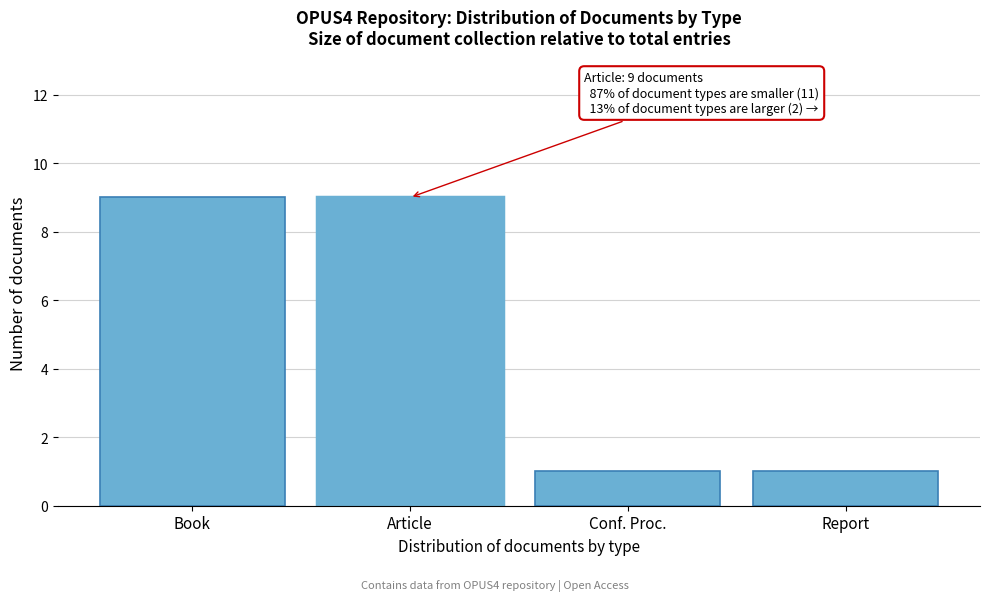

Reading right to left, transcribe all the data shown in this chart.

Report=1	Conf. Proc.=1	Article=9	Book=9